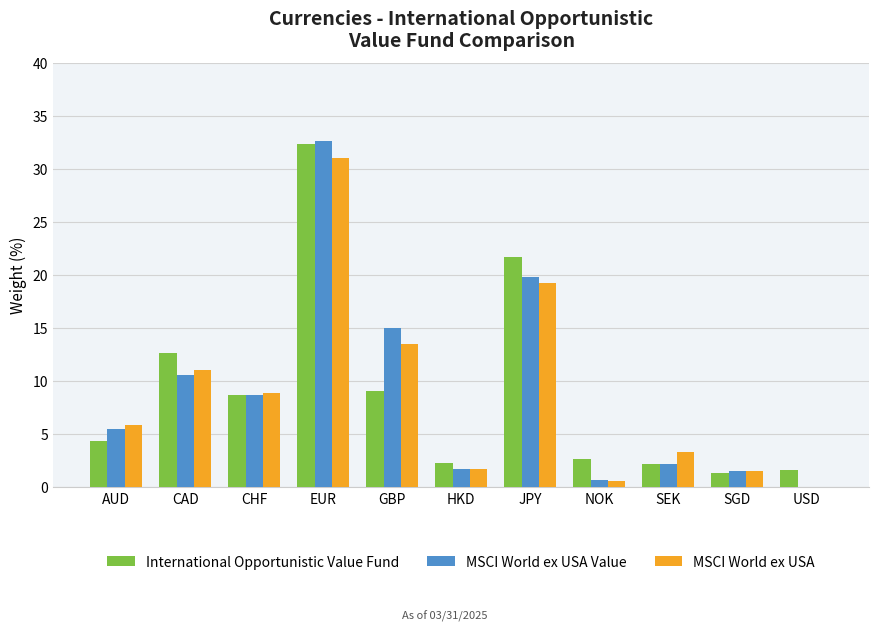

True or false: MSCI World ex USA has a value of 31.1 at EUR.

True